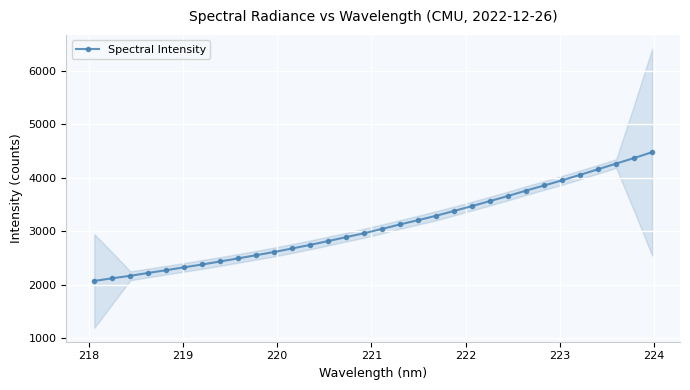

What is the value of the Spectral Intensity point at the 27th from the left?

3954.7